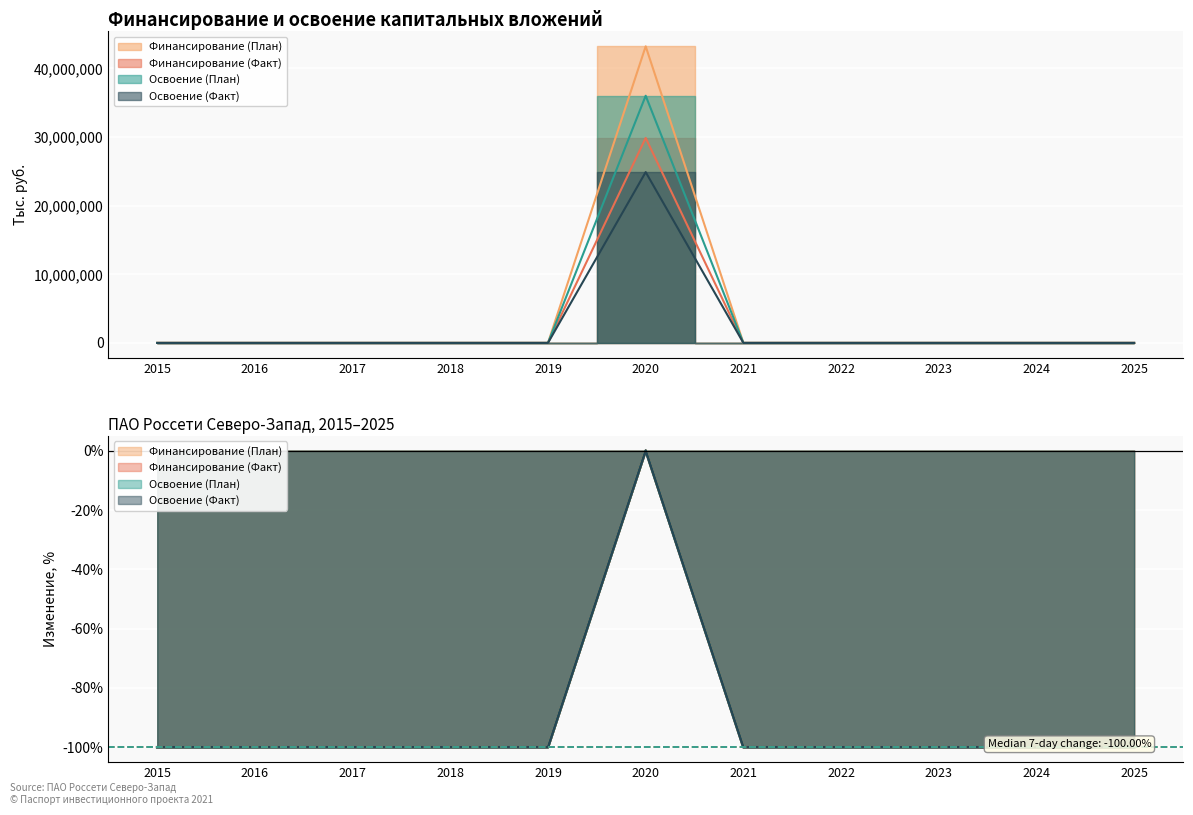

Which has a higher value, 2015 or 2023?

2015